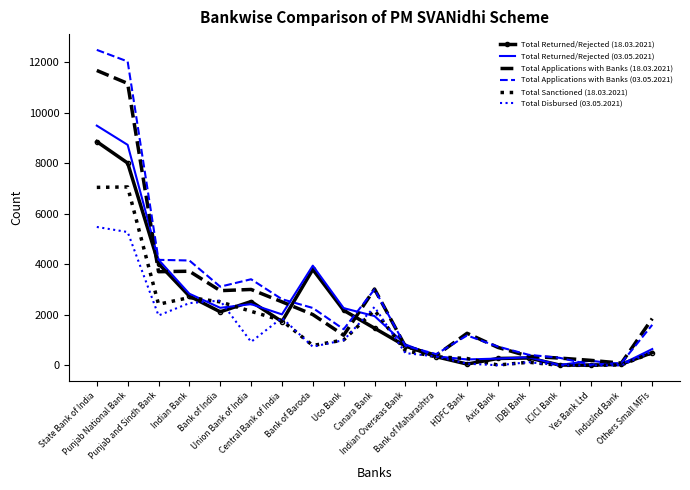

The value of Total Disbursed (03.05.2021) at Punjab National Bank is 2860. True or false?

False